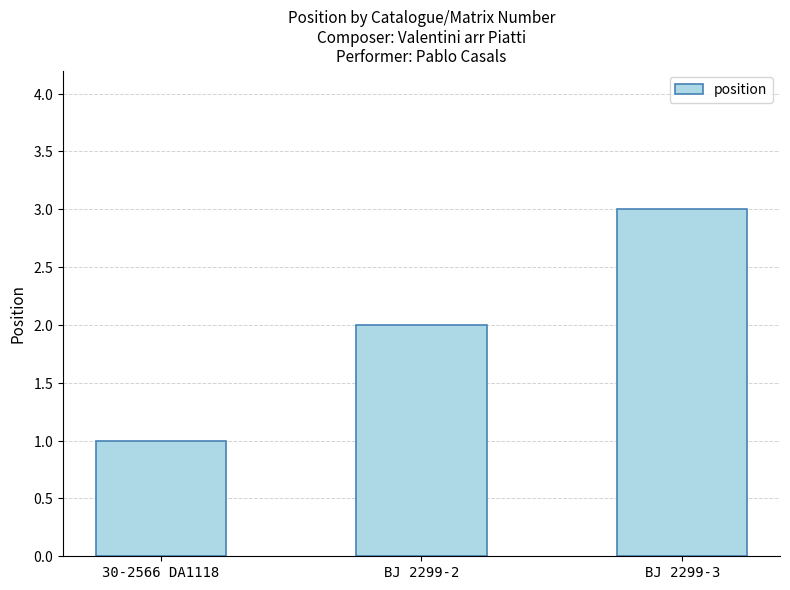

What is the minimum value shown in the chart?

1